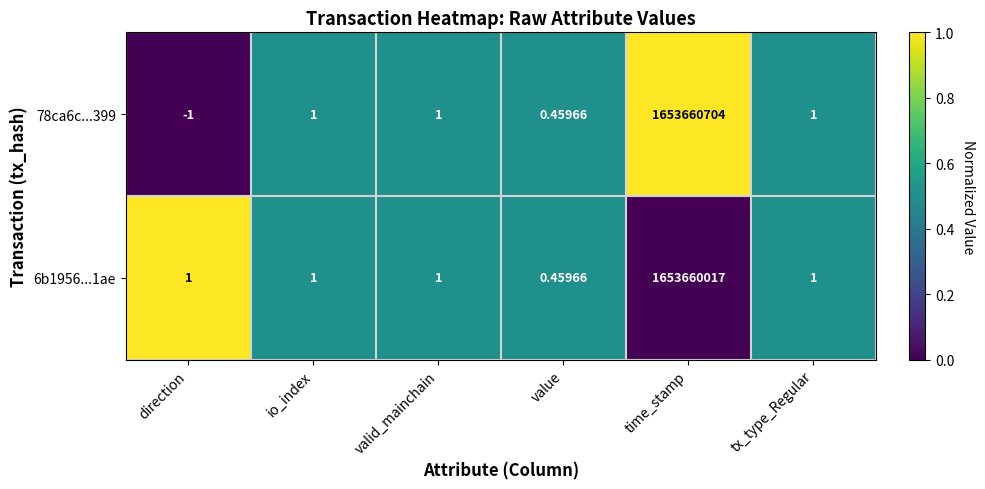

At how many categories does at least one series exceed 0?

6